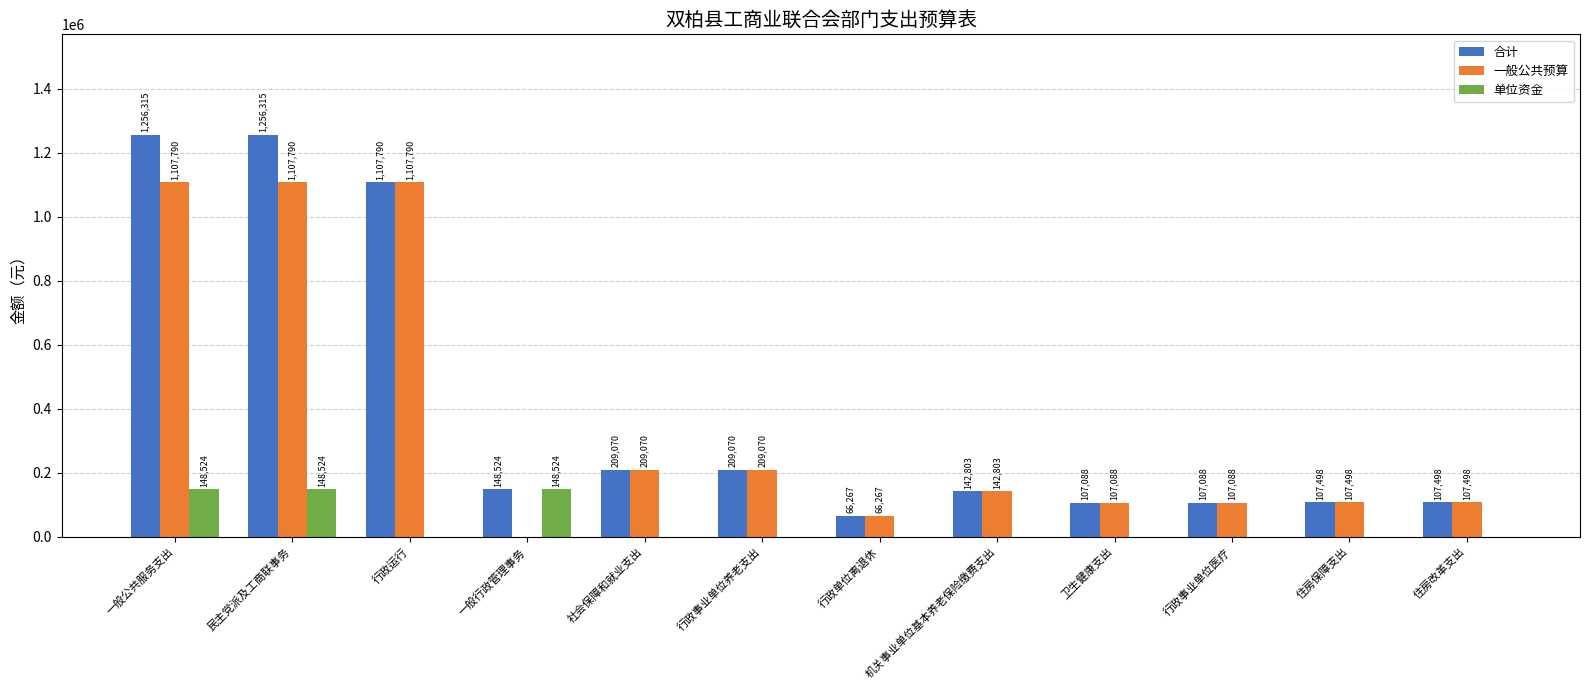

How many groups of bars are there?

12